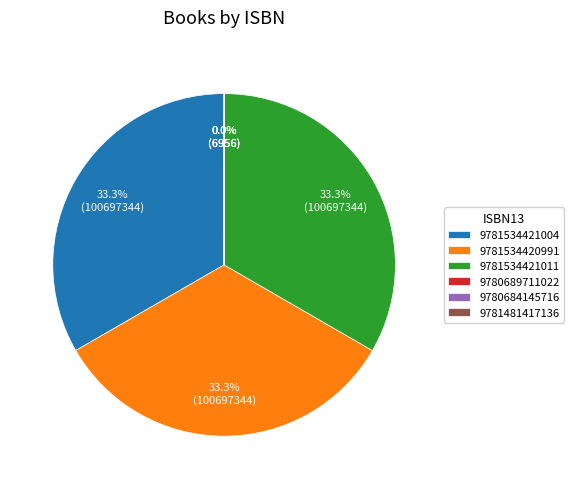

Do 9781534420991 and 9781534421011 together represent more than half of the pie?

Yes